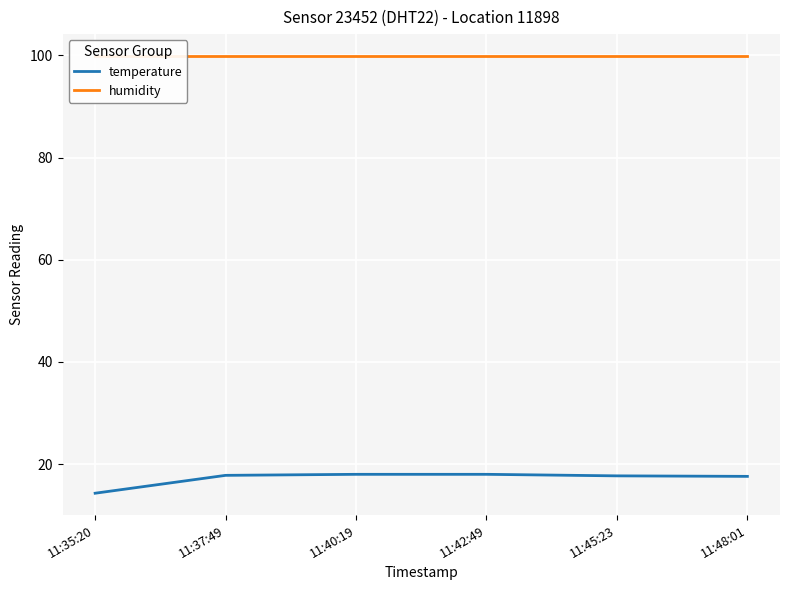

Does the chart display data point markers on the line(s)?

No